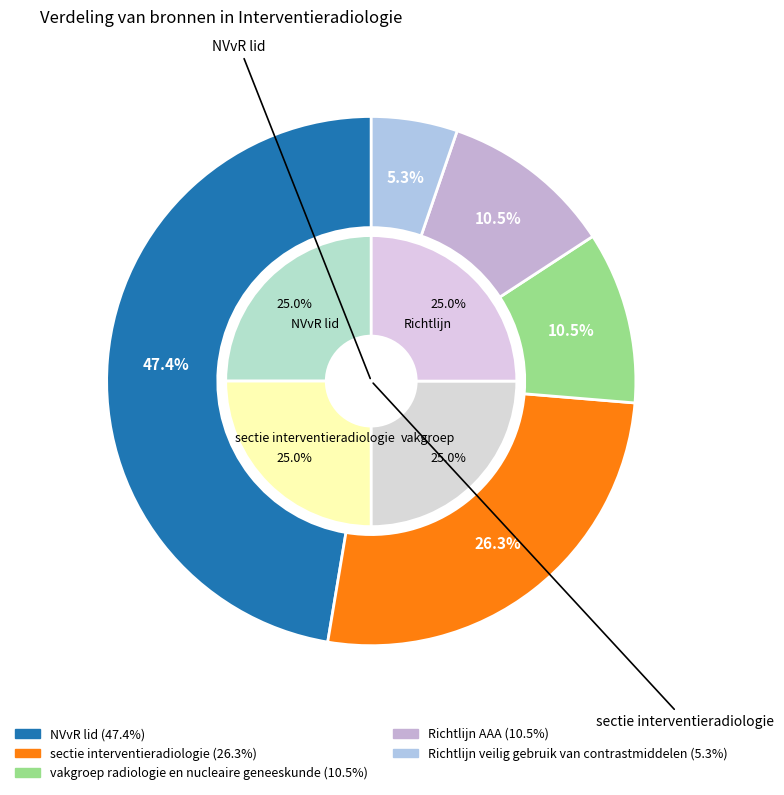

Is it true that Richtlijn AAA is 11% of the pie?

True